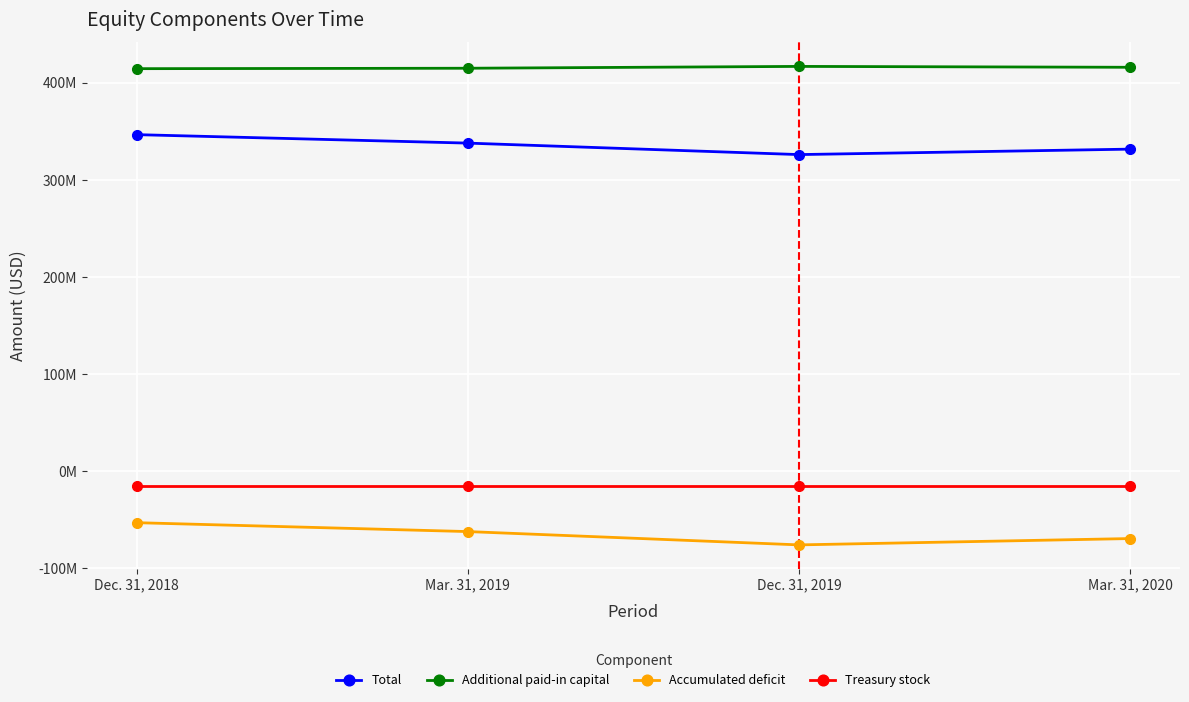

What is the maximum value for Accumulated deficit?

-52925752